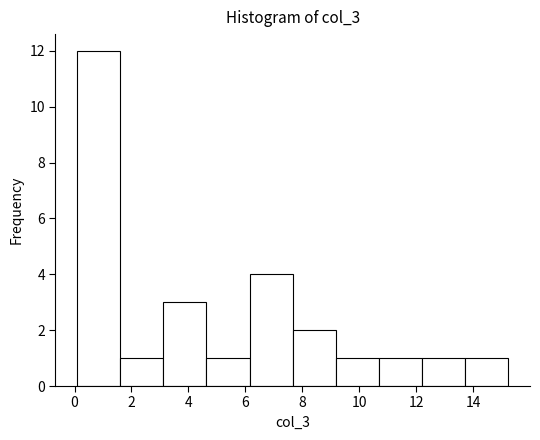

Reading left to right, list every bar in this chart as the range it spans on the x-axis followed by its height. Neither the bar edges nor the heights are printed on the chart, so give them approximately, as read against the axes.

0.0 to 1.6: 12
1.6 to 3.2: 1
3.2 to 4.6: 3
4.6 to 6.2: 1
6.2 to 7.6: 4
7.6 to 9.2: 2
9.2 to 10.6: 1
10.6 to 12.2: 1
12.2 to 13.8: 1
13.8 to 15.2: 1